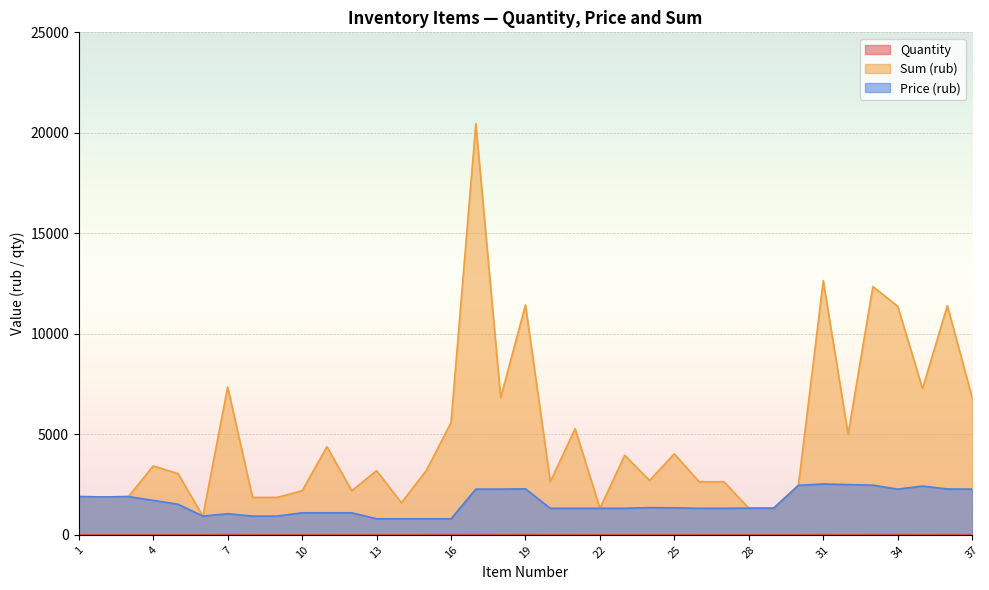

Reading left to right, extract all data points from this chart.

Quantity: 1.0	1.0	1.0	2.0	2.0	1.0	7.0	2.0	2.0	2.0	4.0	2.0	4.0	2.0	4.0	7.0	9.0	3.0	5.0	2.0	4.0	1.0	3.0	2.0	3.0	2.0	2.0	1.0	1.0	1.0	5.0	2.0	5.0	5.0	3.0	5.0	3.0
Sum (rub): 1902.0	1884.8	1902.0	3423.7	3043.3	930.6	7351.9	1861.2	1861.2	2192.8	4385.7	2192.8	3190.7	1595.3	3190.7	5583.7	20462.9	6821.0	11436.7	2638.8	5277.6	1319.4	3958.2	2707.0	4026.4	2638.8	2638.8	1326.3	1326.3	2463.1	12650.0	4997.4	12351.2	11368.3	7275.7	11401.1	6821.0
Price (rub): 1902.0	1884.8	1902.0	1711.8	1521.6	930.6	1050.3	930.6	930.6	1096.4	1096.4	1096.4	797.7	797.7	797.7	797.7	2273.7	2273.7	2287.3	1319.4	1319.4	1319.4	1319.4	1353.5	1342.1	1319.4	1319.4	1326.3	1326.3	2463.1	2530.0	2498.7	2470.2	2273.7	2425.2	2280.2	2273.7